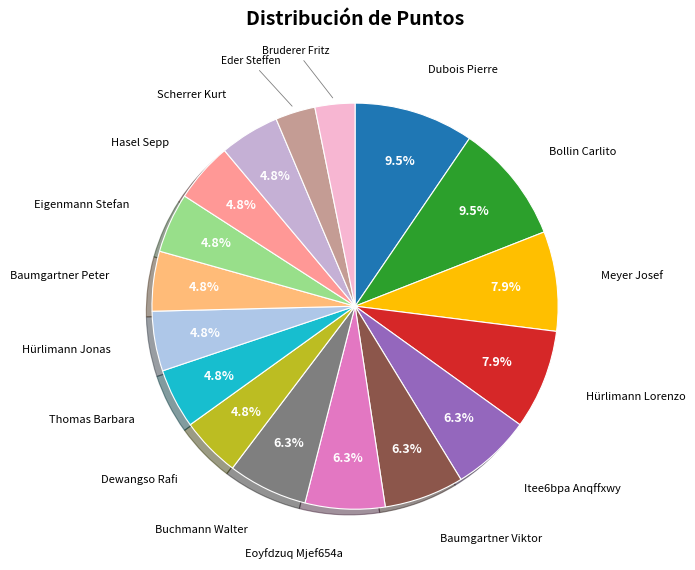

Does any single category account for the majority?

No